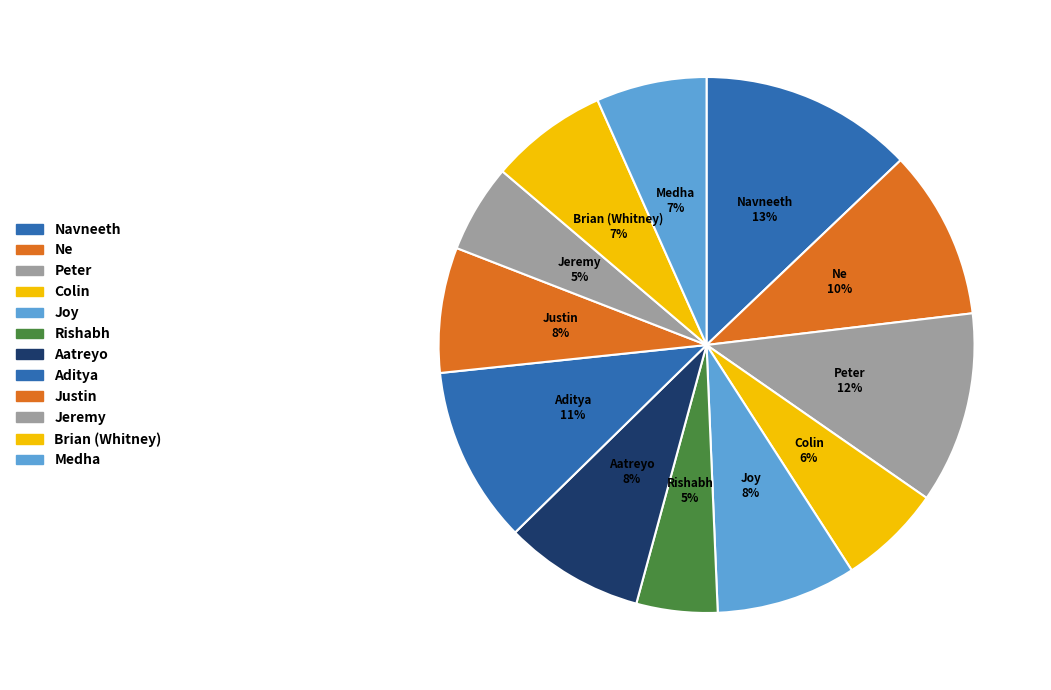

Which category has the biggest portion of the pie?

Navneeth